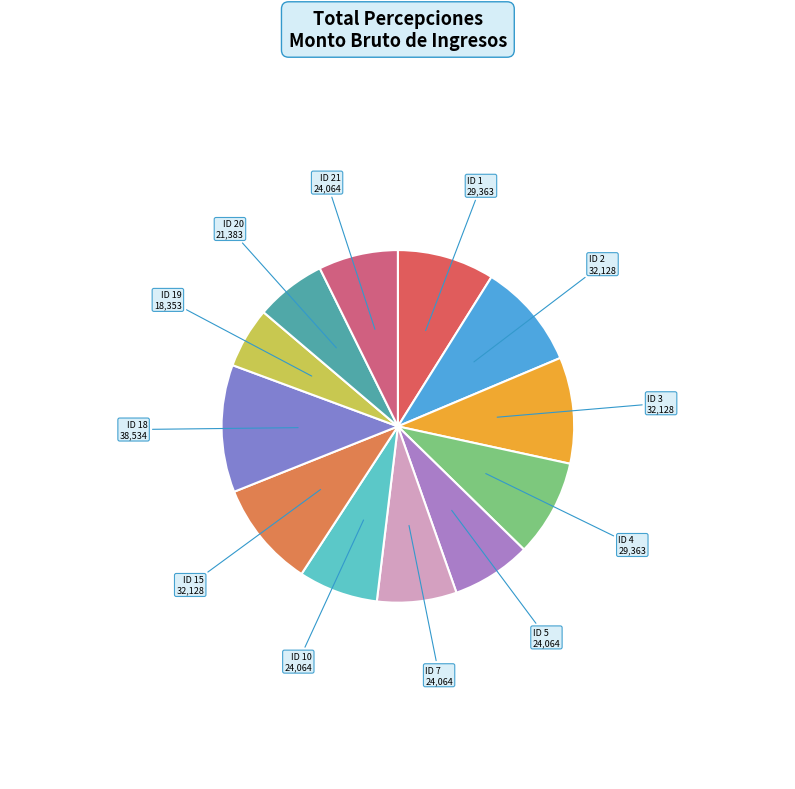

Which slice is the smallest?

ID 19